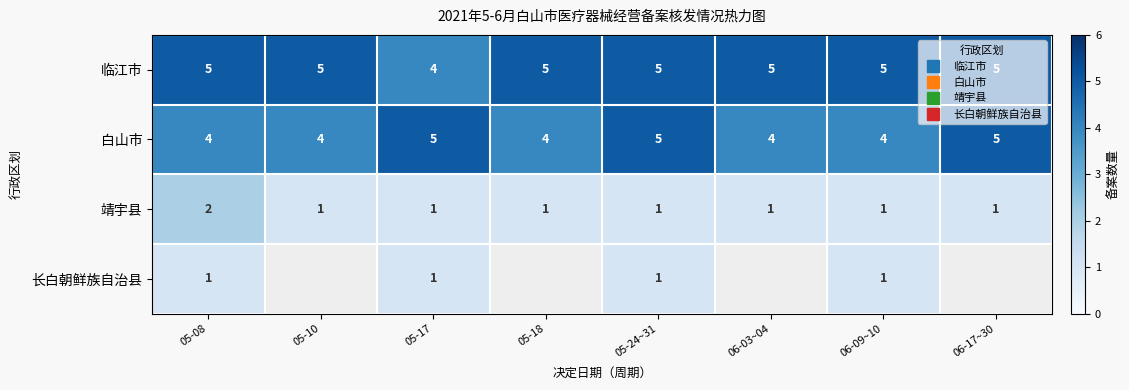

Which has a higher value, 05-18 or 05-17?

05-18